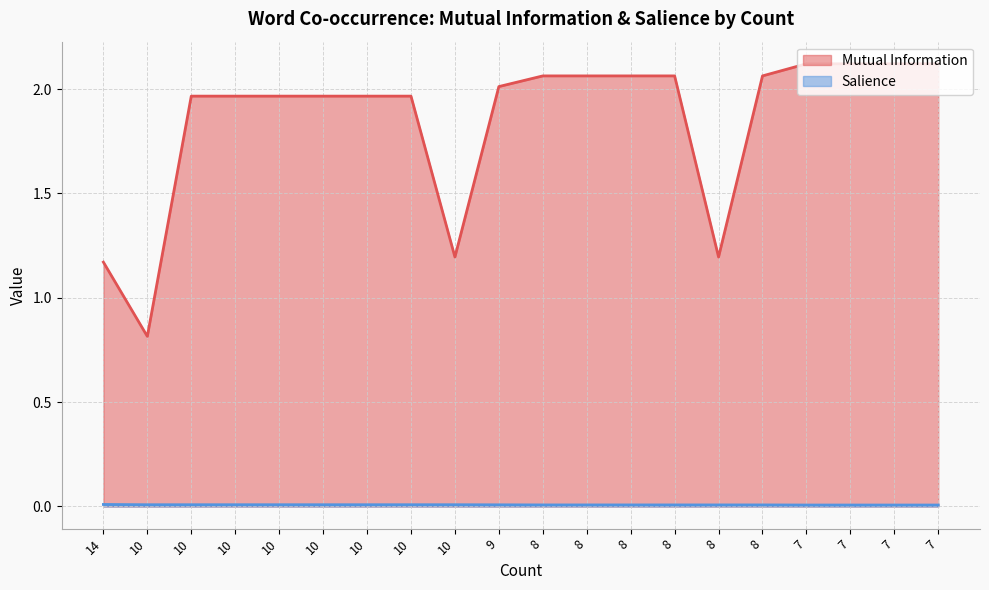

At which category is the sum across all series the highest?

7